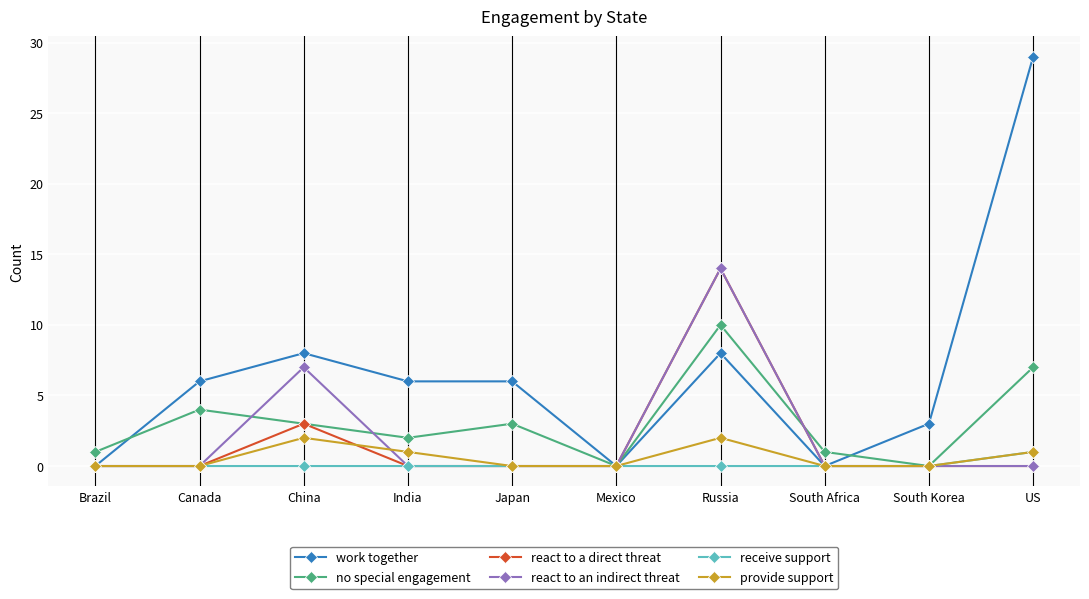

True or false: provide support has a value of 0 at Canada.

True